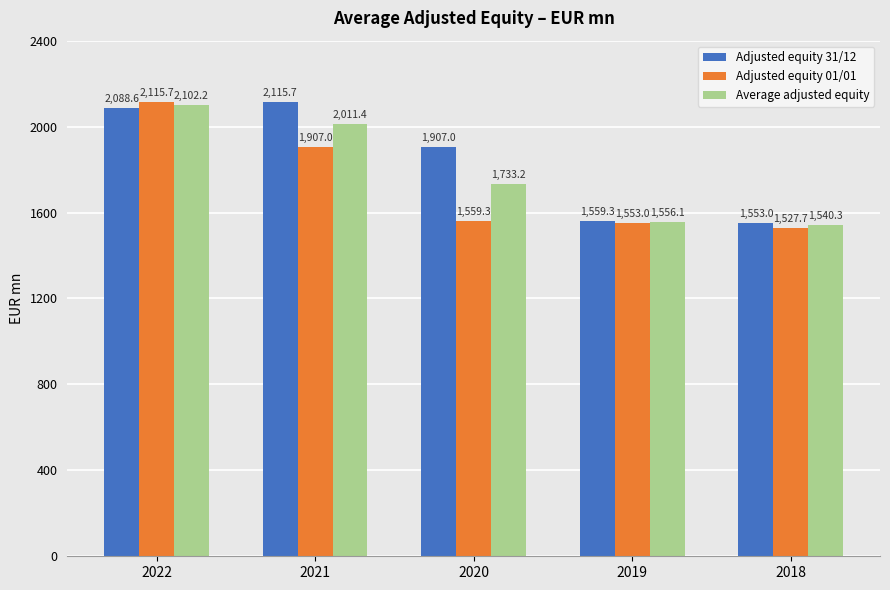

What is the spread (max minus min) of values at 2021?

208.7